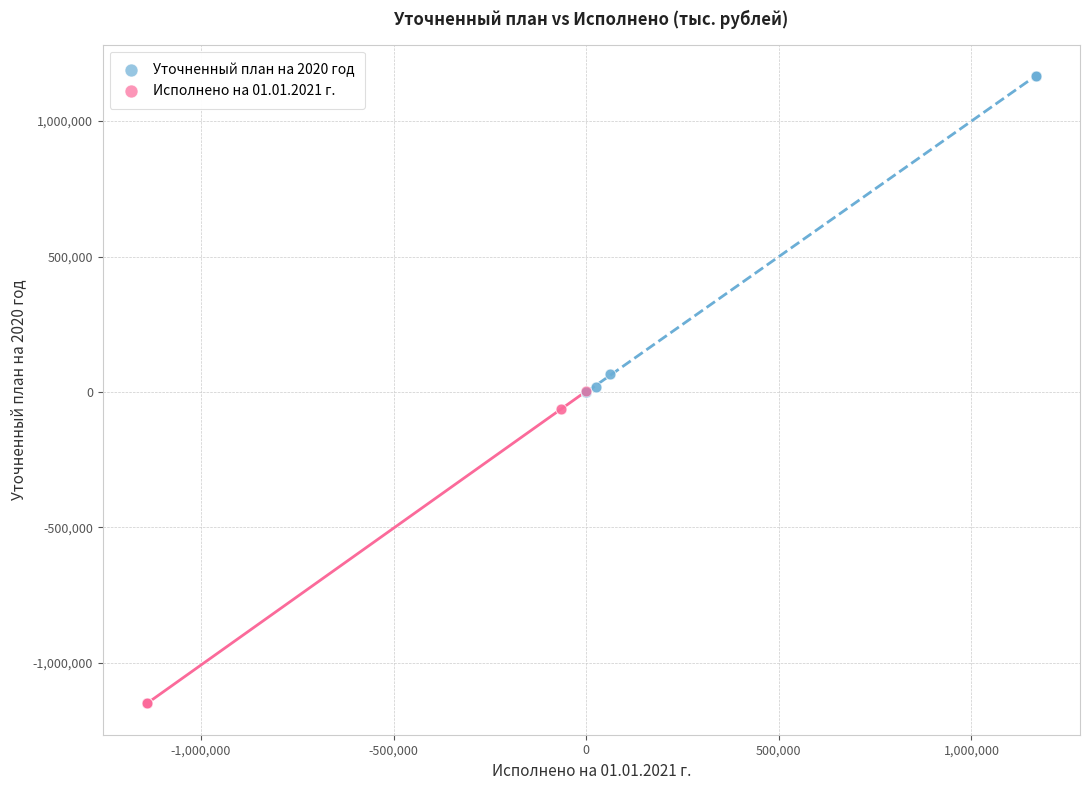

What are all the series names shown in the legend?

Уточненный план на 2020 год, Исполнено на 01.01.2021 г.